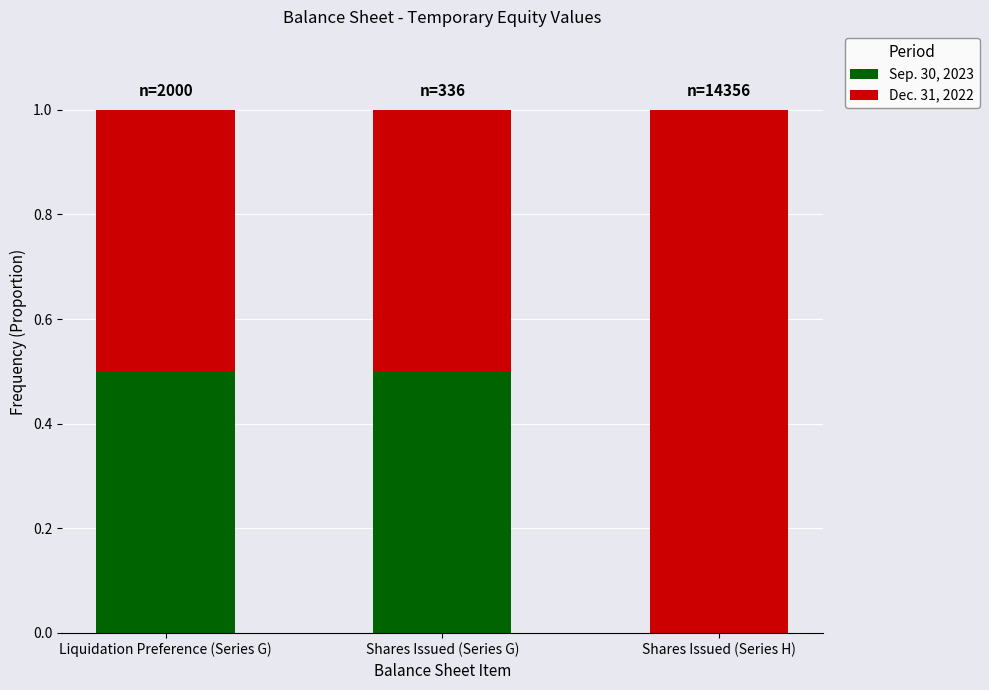

What is the sum of the Sep. 30, 2023 values at Shares Issued (Series G) and Liquidation Preference (Series G)?

1.0